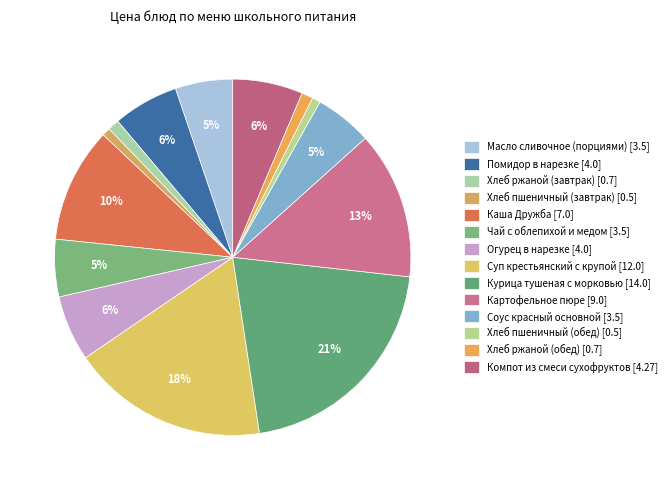

The Огурец в нарезке slice represents 6% of the pie. True or false?

True